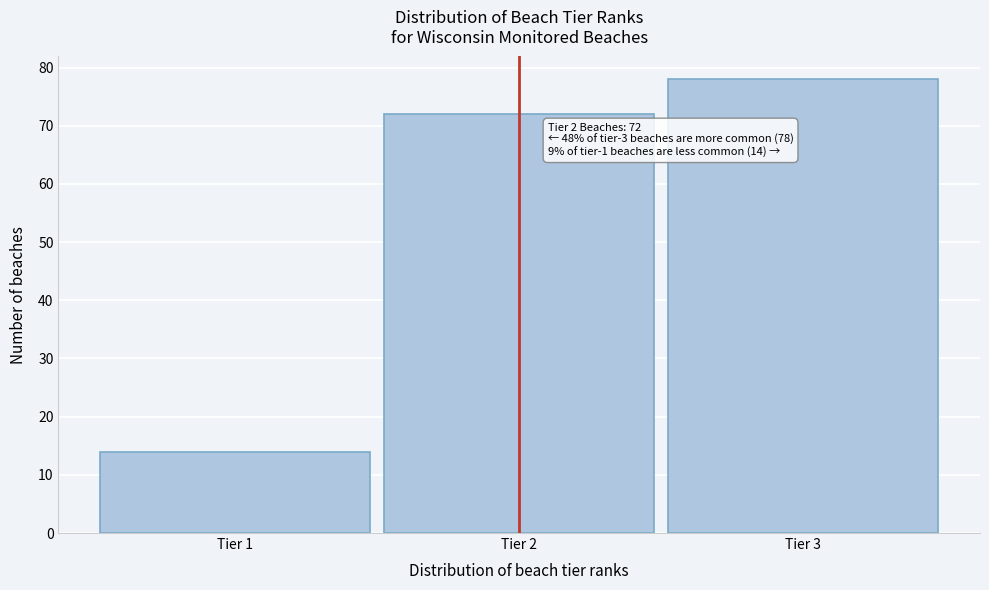

Which range on the x-axis has the tallest bar?

2.5 to 3.5